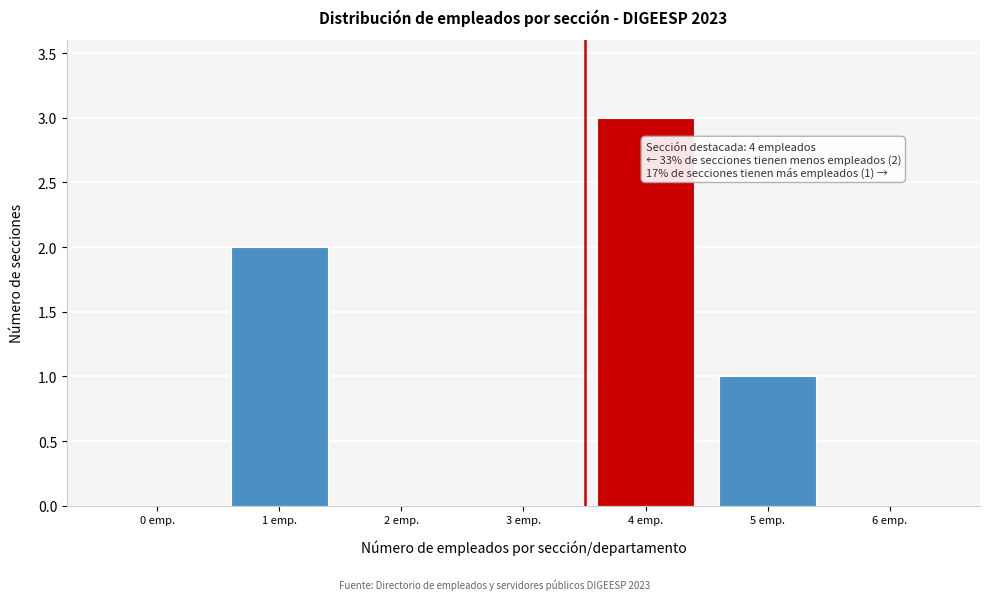

Reading left to right, extract all data points from this chart.

0 emp.=0	1 emp.=2	2 emp.=0	3 emp.=0	4 emp.=3	5 emp.=1	6 emp.=0